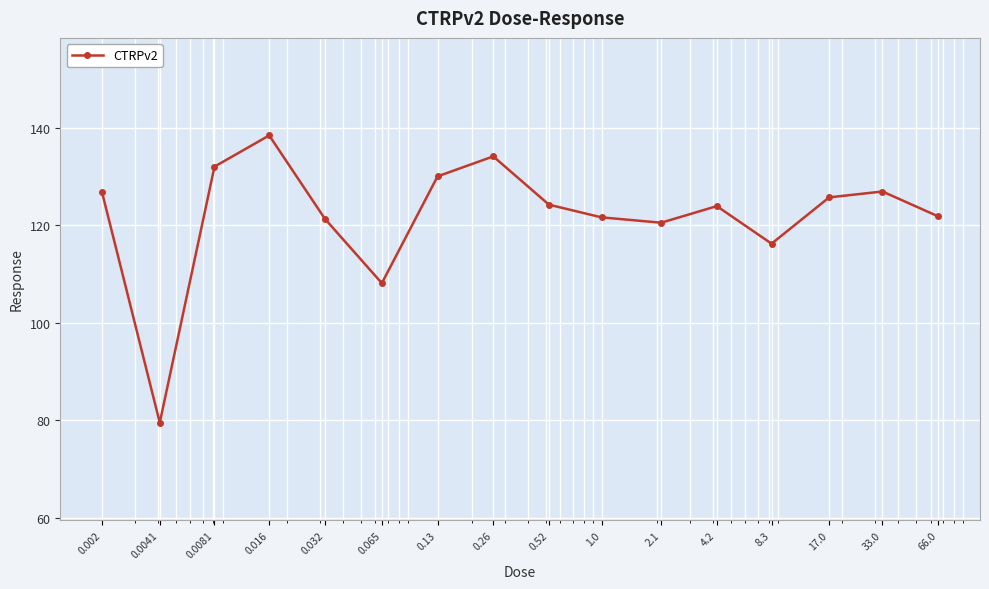

What is the value of the 12th point from the left?

123.9